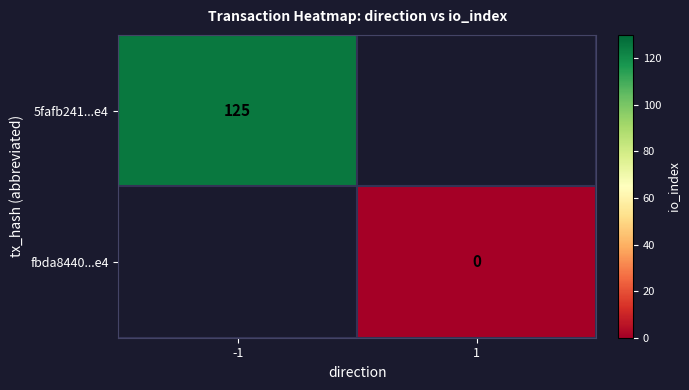

At how many categories does at least one series exceed 108?

1